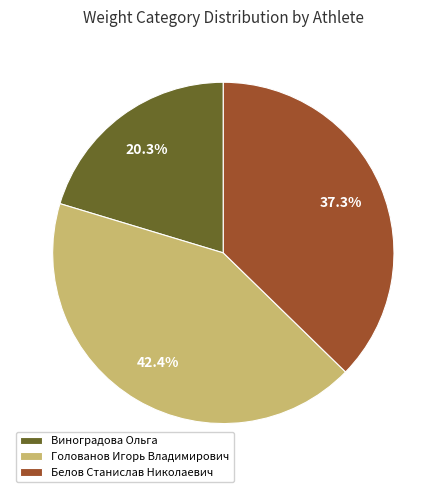

Which category has the smallest portion of the pie?

Виноградова Ольга